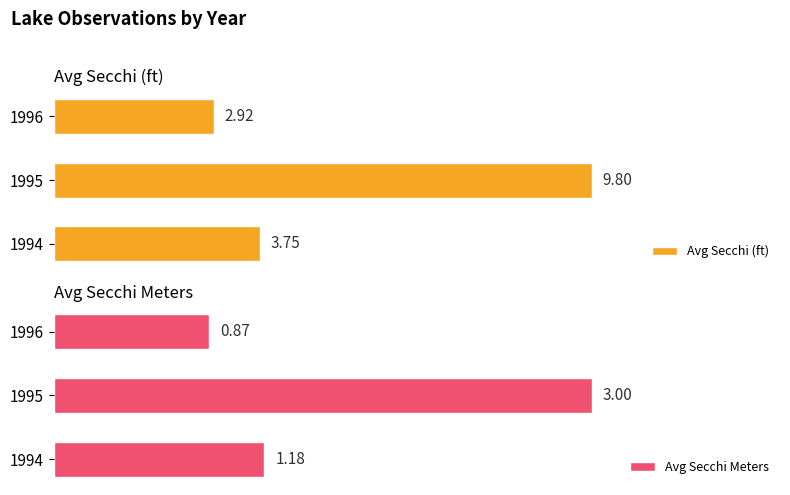

List the series in order of their peak value, lowest first.

Avg Secchi Meters, Avg Secchi (ft)